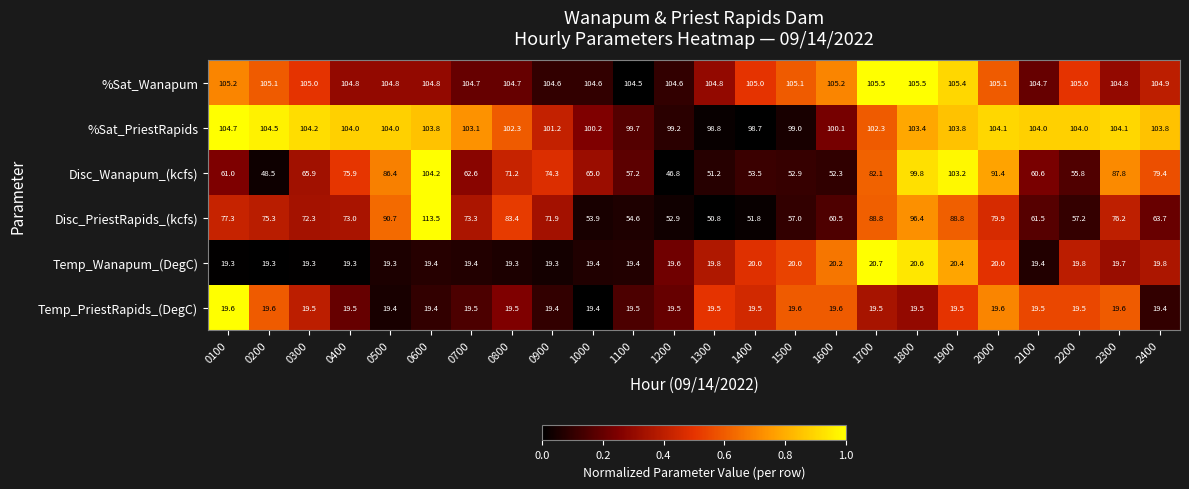

What is the sum of the %Sat_Wanapum values at 1900 and 2000?

210.5